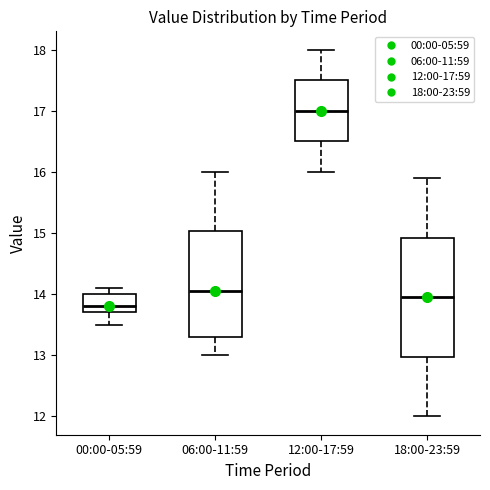

Comparing the boxes themselves (not the whiskers), which one is the tallest?

18:00-23:59